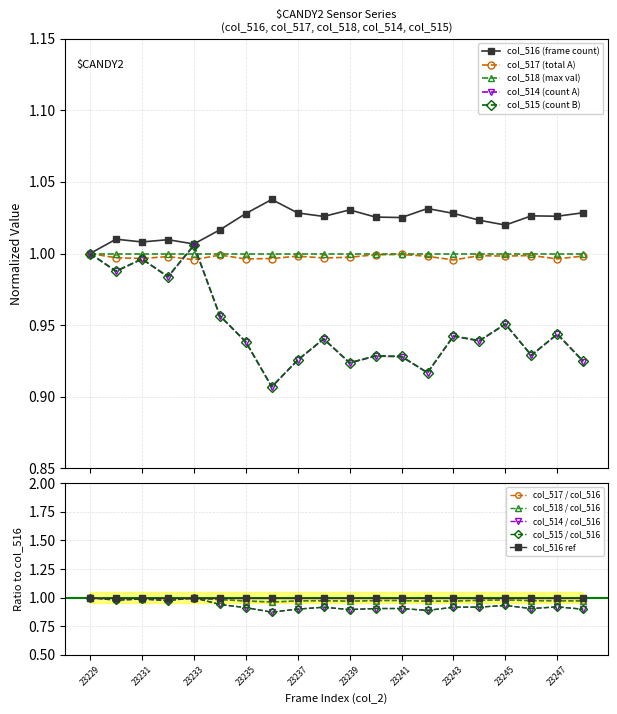

Is the value of col_514 at 23229 greater than the value of col_515 at 23239?

Yes